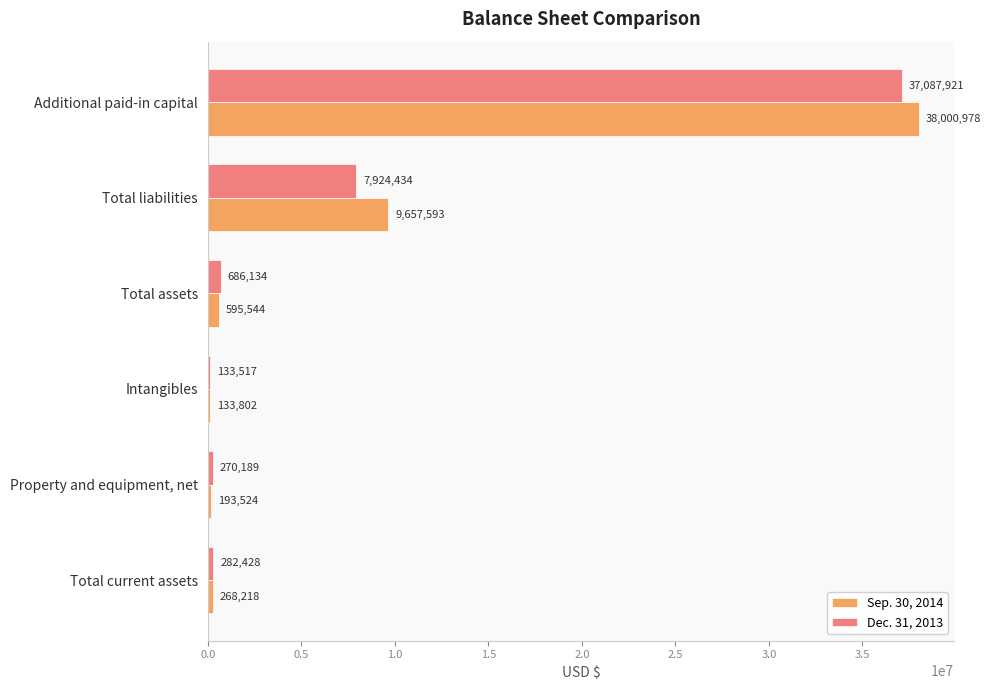

What is the lowest value of the Dec. 31, 2013 series?

133517